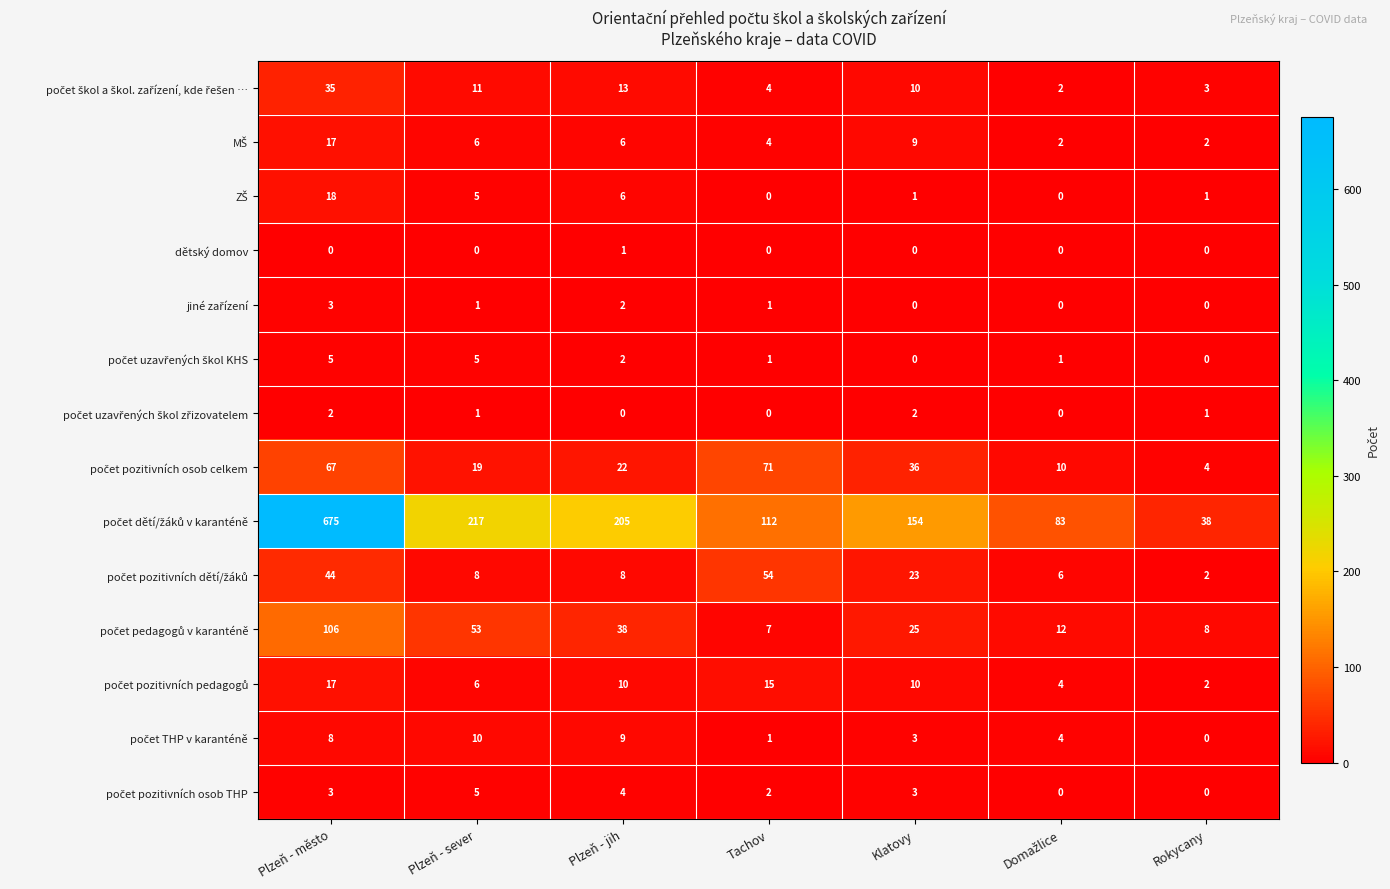

What is the greatest value displayed?

675